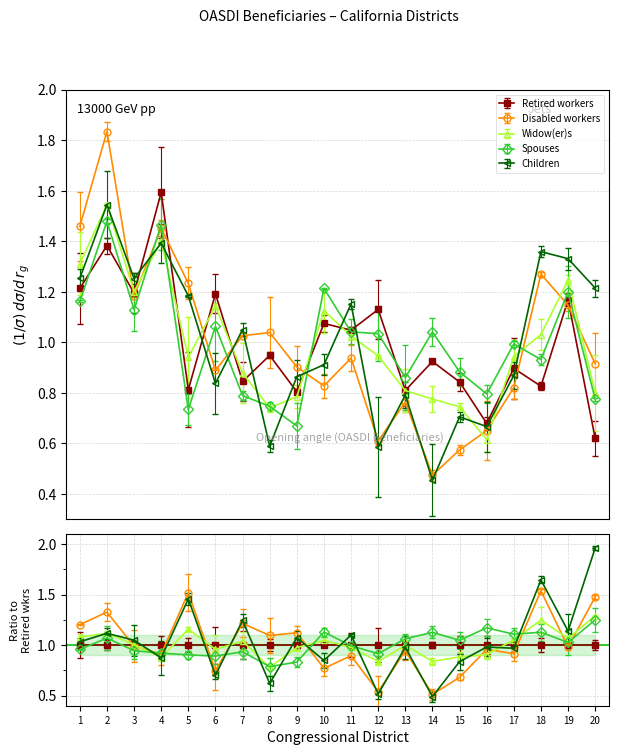

What is the sum of the Disabled workers values at 7 and 2?

2.9